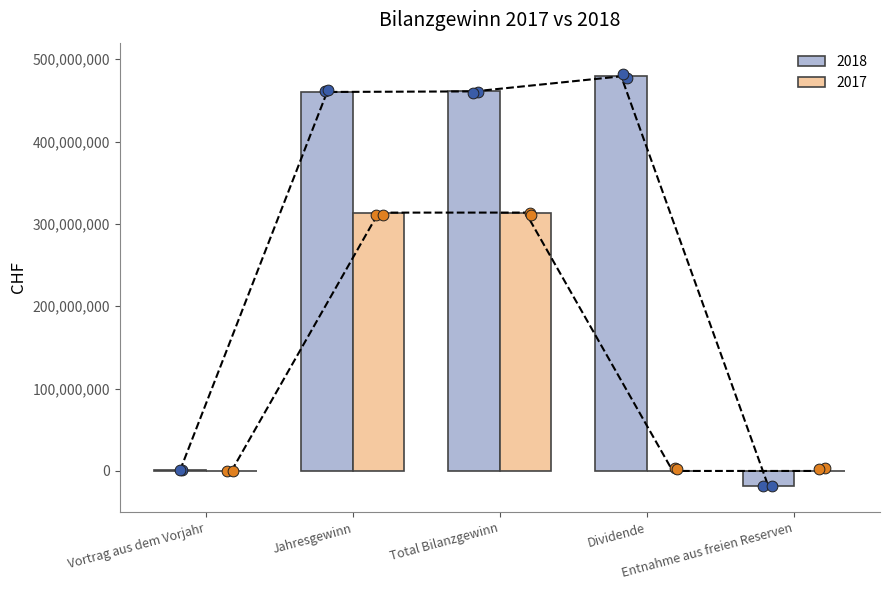

Which series contains the highest Y value?

2018